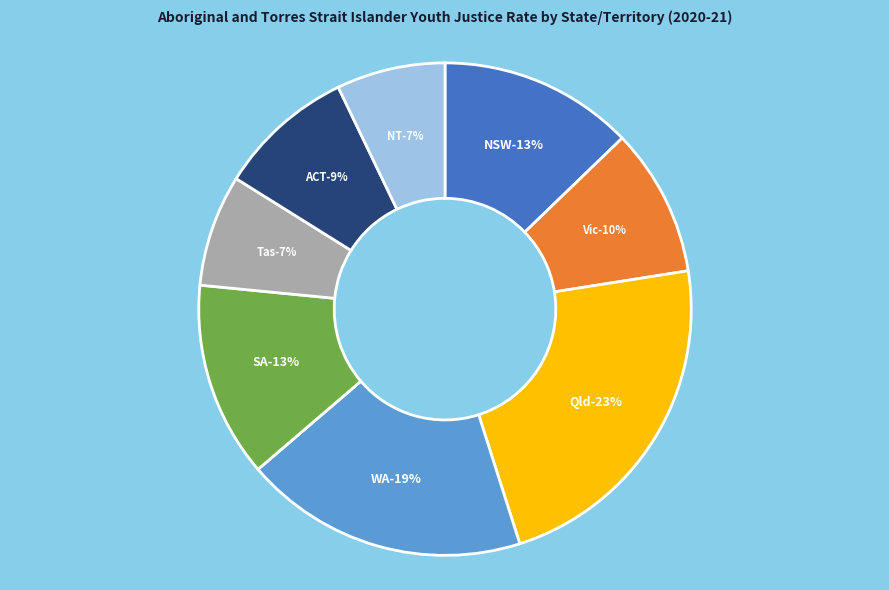

How many slices are in this pie chart?

8